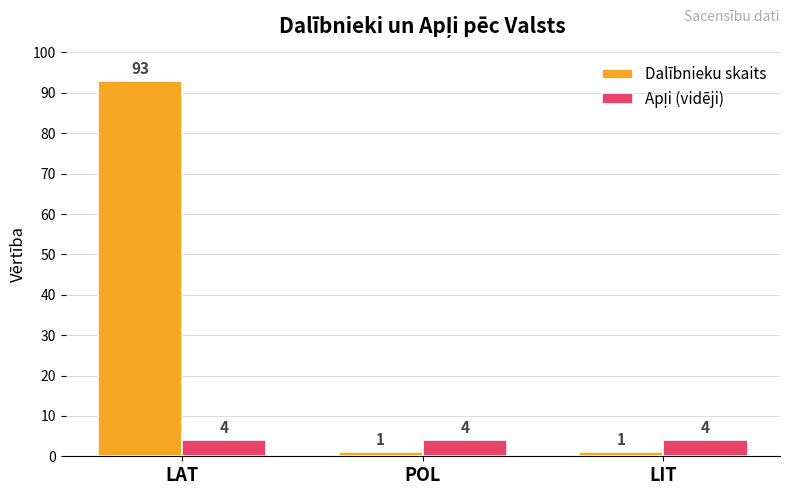

What is the greatest value displayed?

93